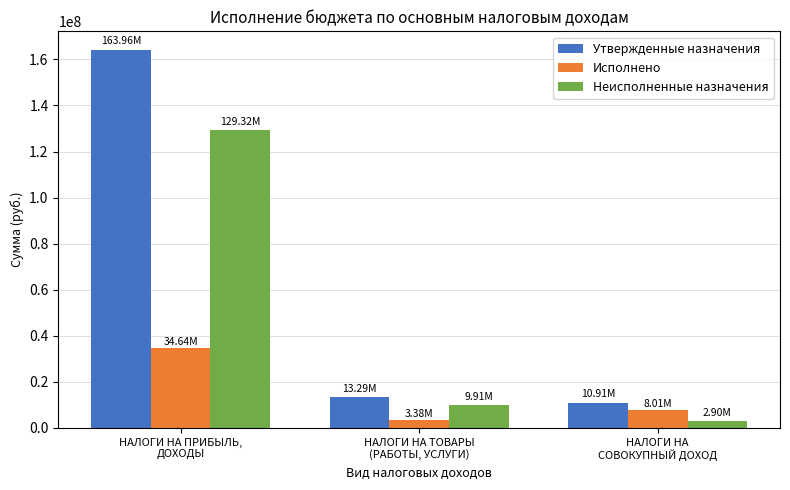

At which label does Исполнено reach its peak?

НАЛОГИ НА ПРИБЫЛЬ,
ДОХОДЫ